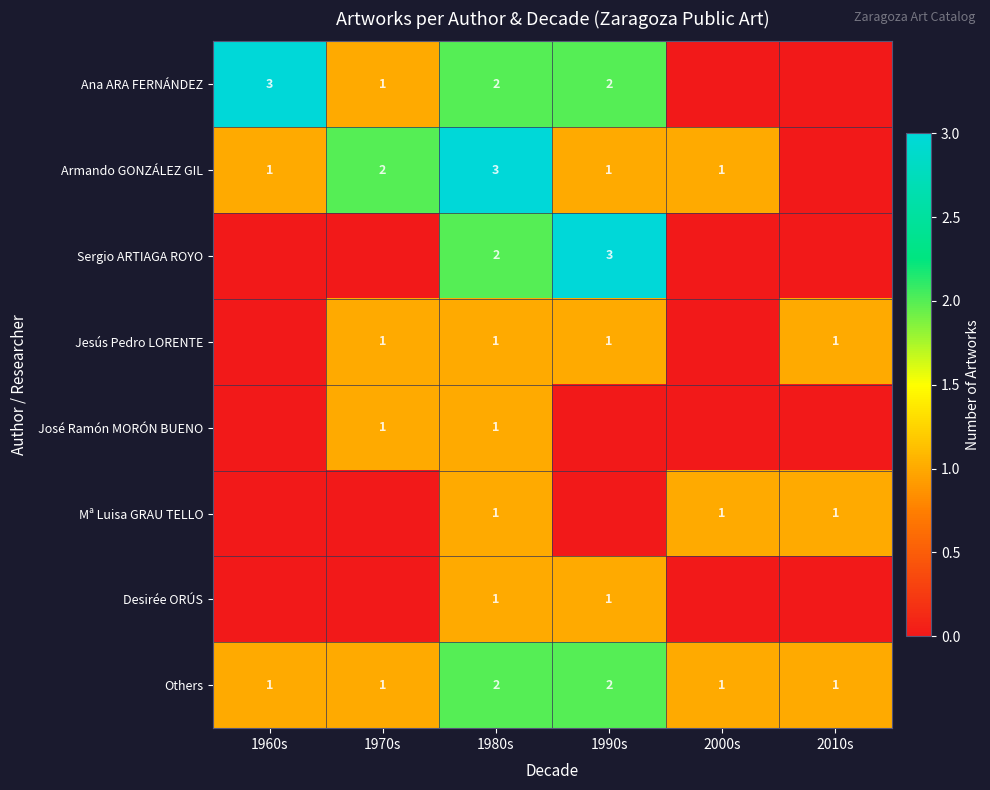

True or false: Sergio ARTIAGA ROYO has a value of 2 at 1980s.

True